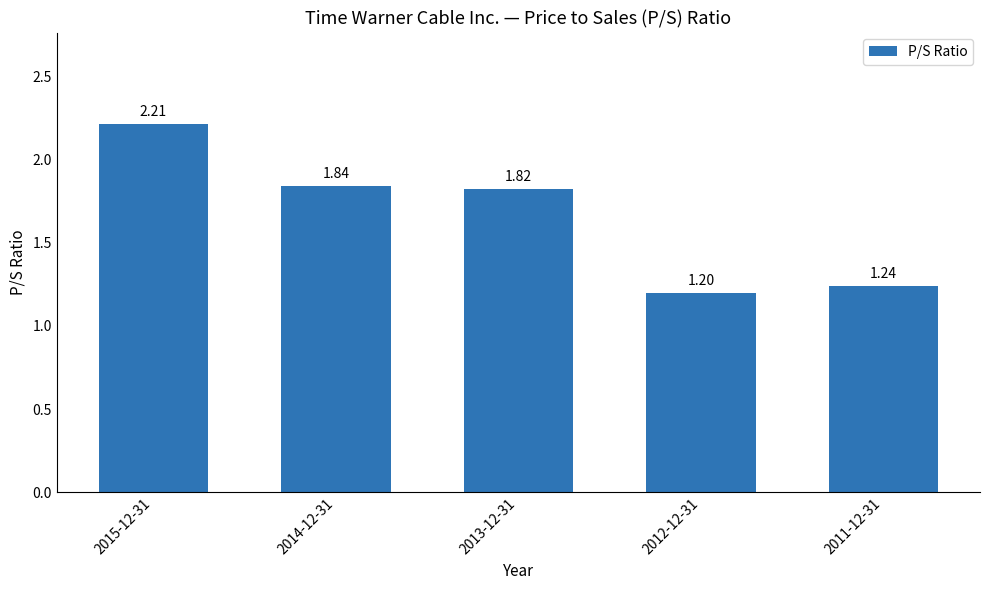

Count the number of categories in the chart.

5